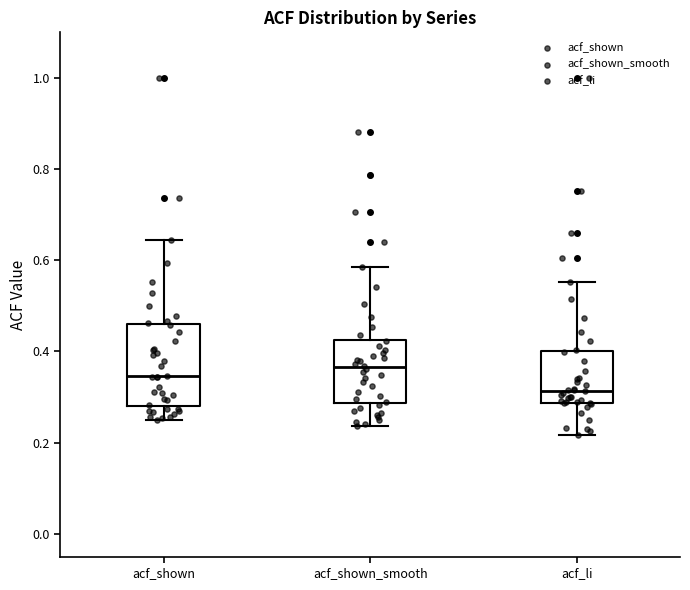

Which box is the tallest, from its lower edge to its upper edge?

acf_shown